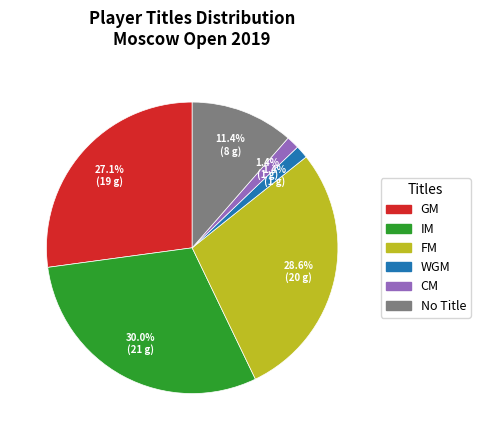

To the nearest percent, what is the difference between the largest and smallest slice percentages?

29%